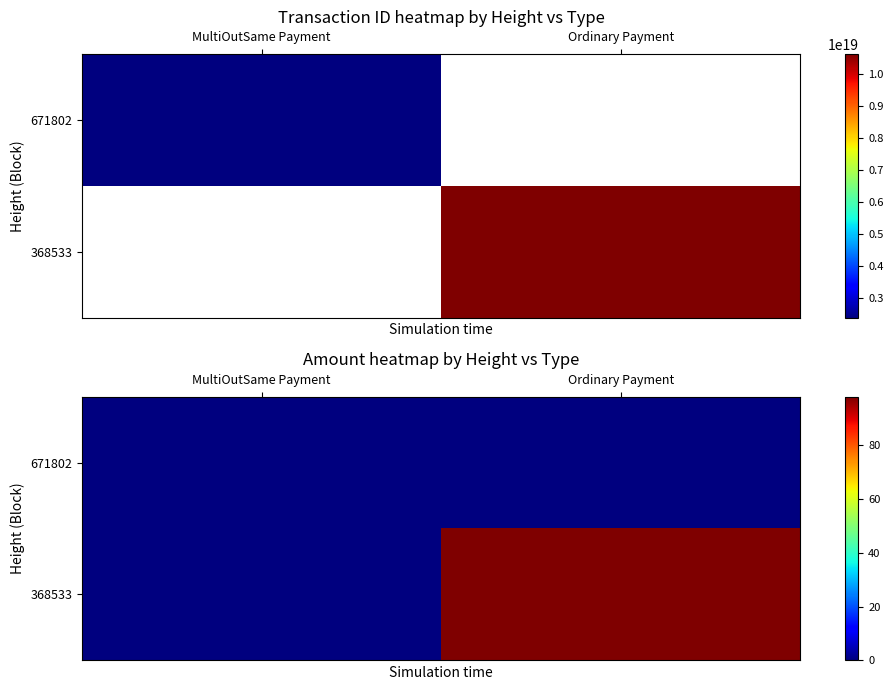

Which category has the lowest value in the 368533 series?

MultiOutSame Payment